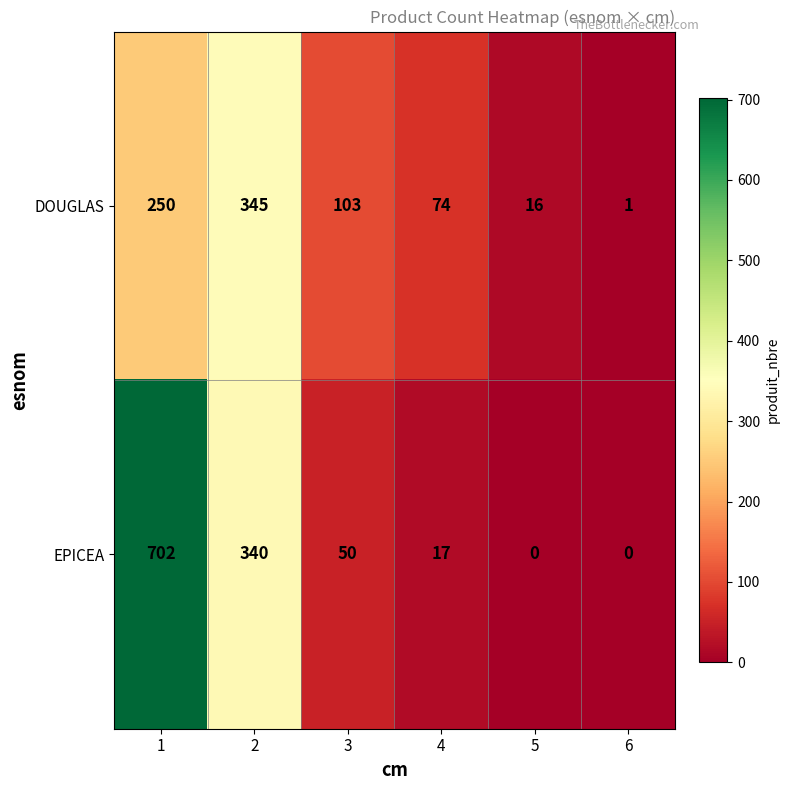

Reading left to right, transcribe all the data shown in this chart.

DOUGLAS: 1=250	2=345	3=103	4=74	5=16	6=1
EPICEA: 1=702	2=340	3=50	4=17	5=0	6=0